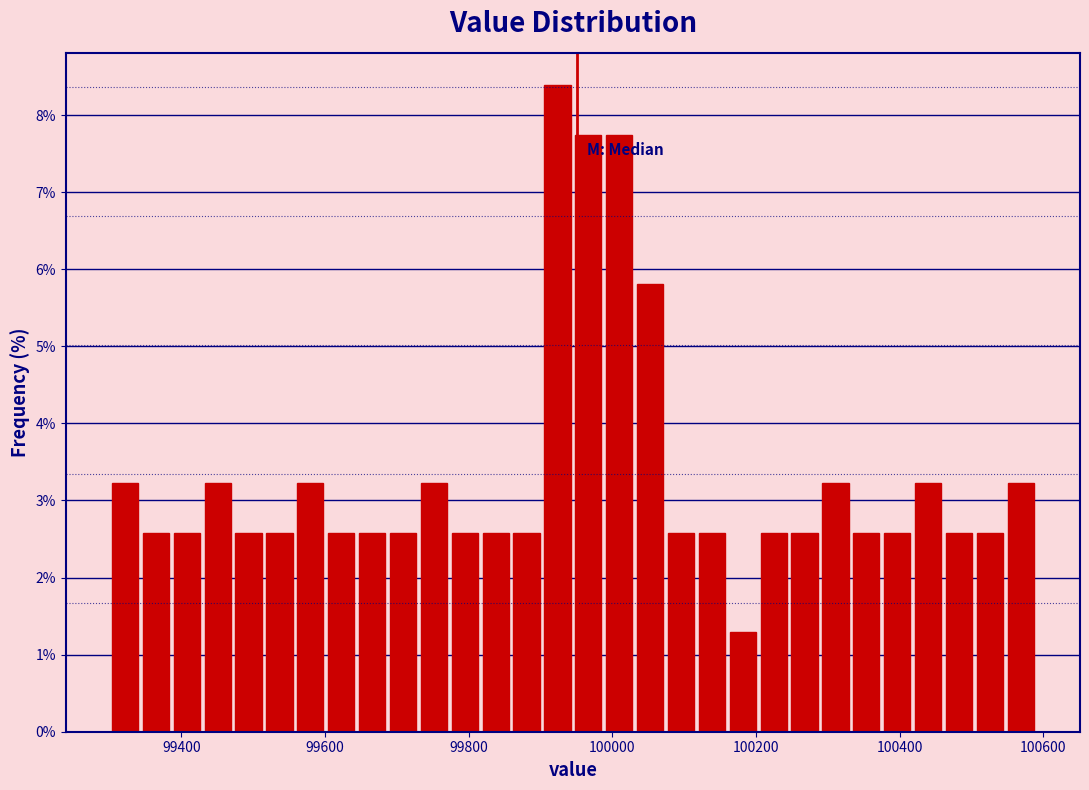

Read against the x-axis, roughly where is the centre of the tallest bar?

99920